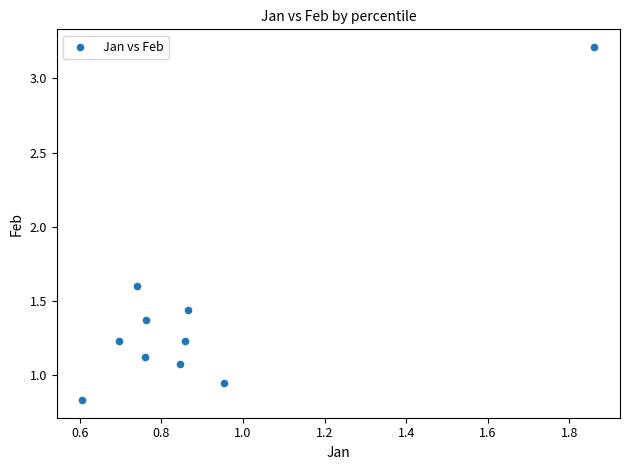

What is the range of X values (max minus min)?

1.3